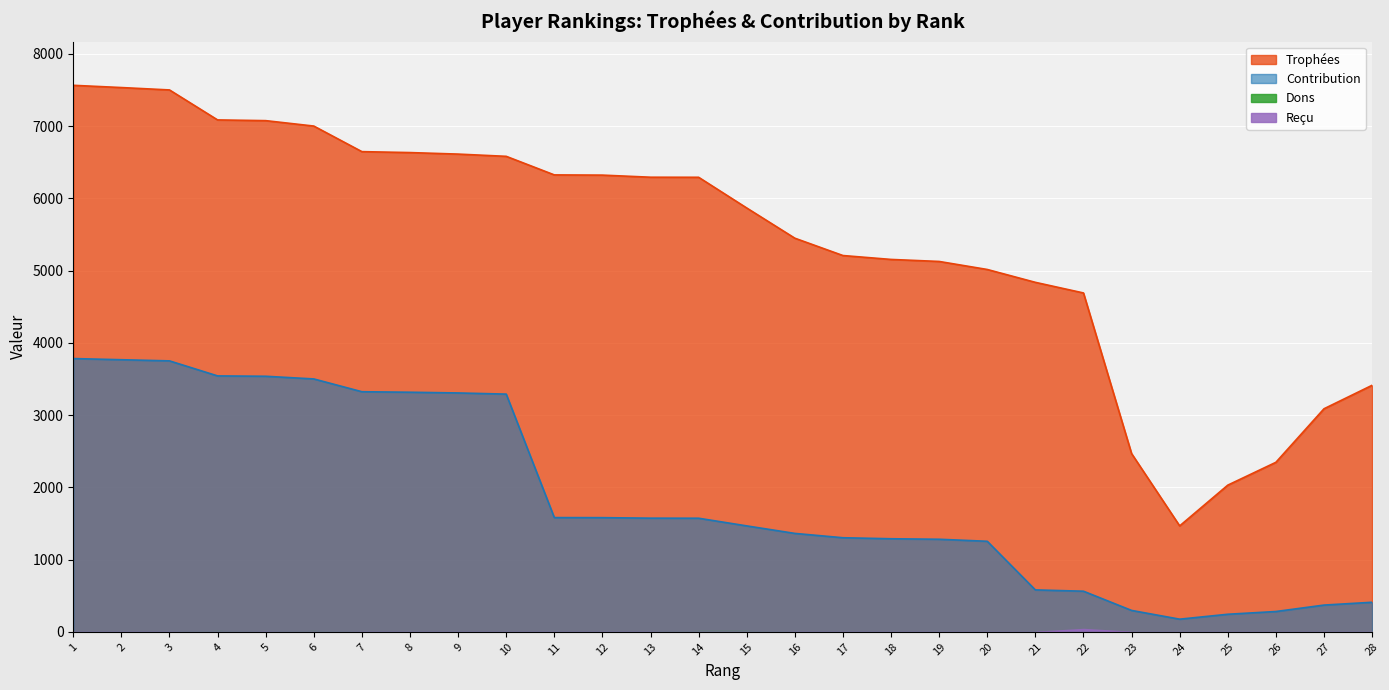

Does the chart display data point markers on the line(s)?

No